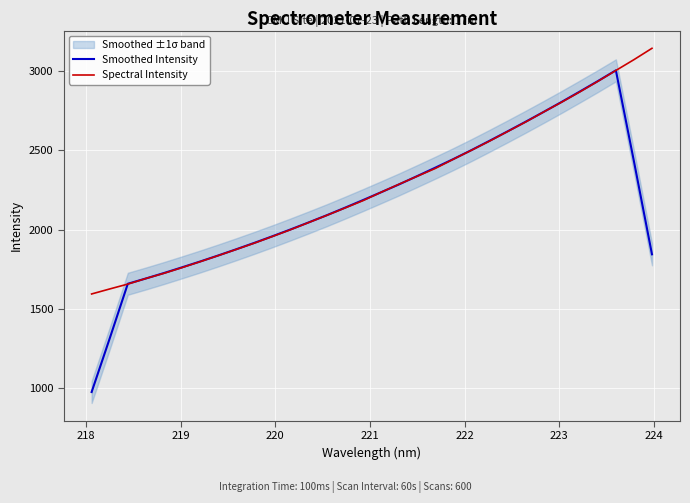

Does the chart display data point markers on the line(s)?

No